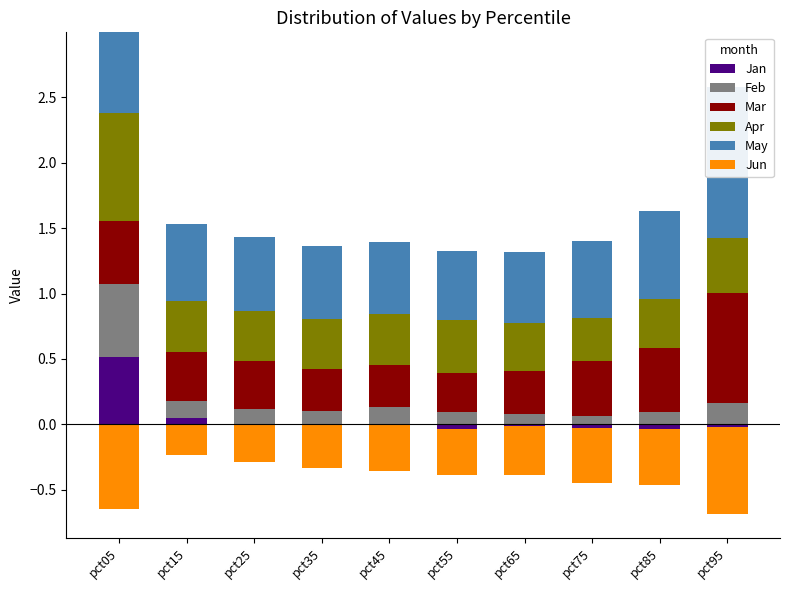

At how many categories does at least one series exceed 0?

10